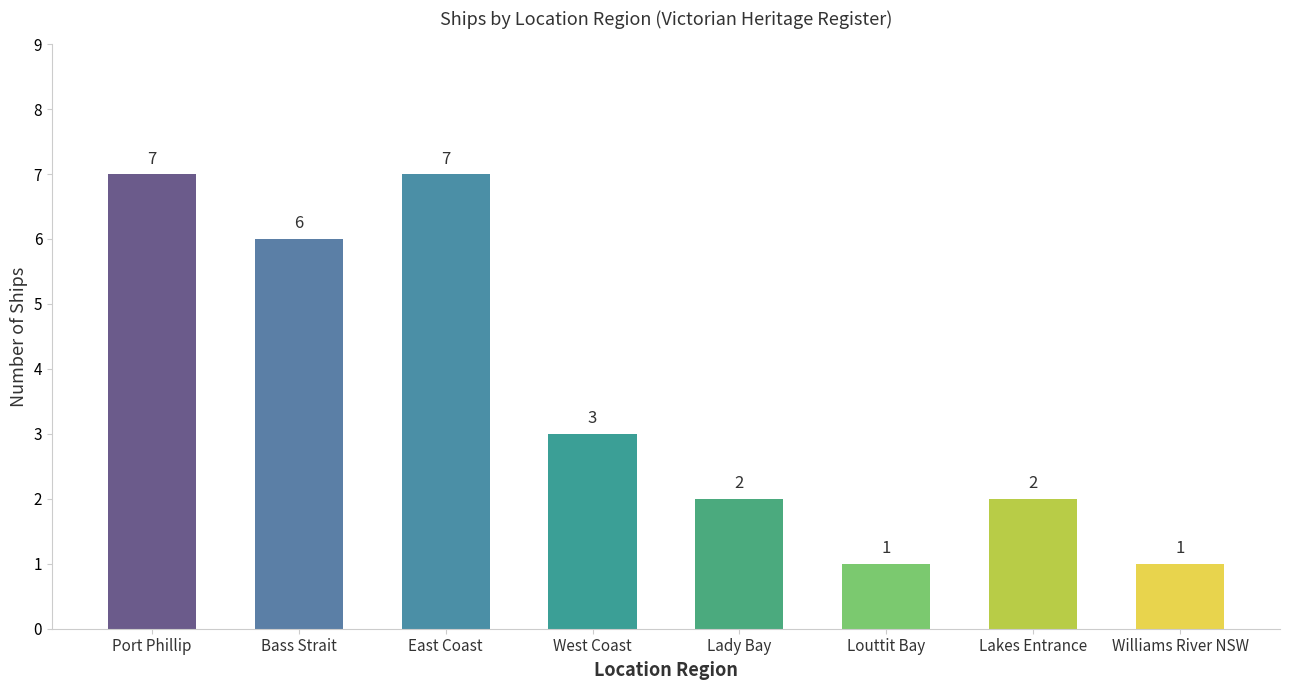

What is the change in value from West Coast to Lakes Entrance?

-1